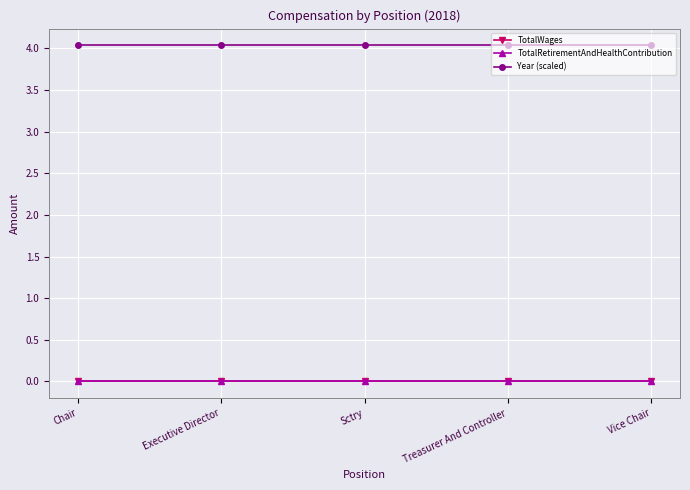

True or false: Year (scaled) has more than 1 interior local peaks.

False